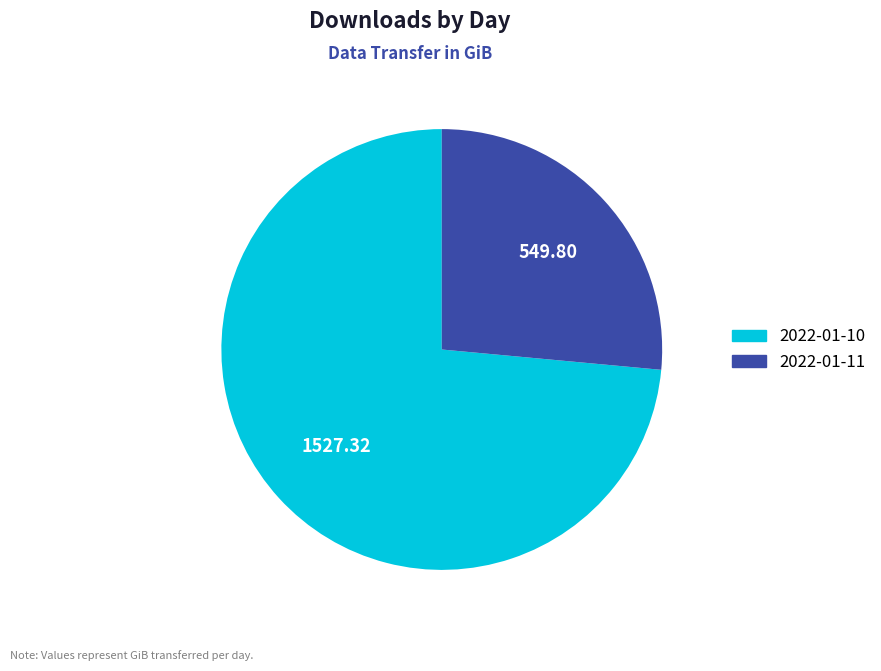

Approximately how many times larger is the value at 2022-01-11 compared to 2022-01-10?

0.4